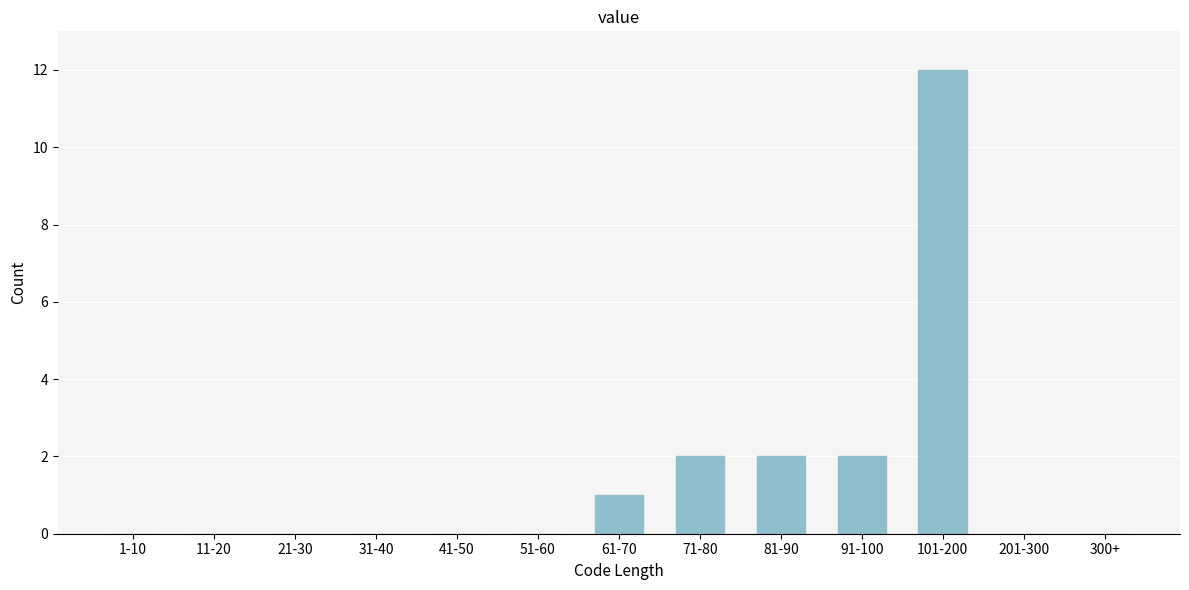

Reading left to right, transcribe all the data shown in this chart.

1-10=0	11-20=0	21-30=0	31-40=0	41-50=0	51-60=0	61-70=1	71-80=2	81-90=2	91-100=2	101-200=12	201-300=0	300+=0